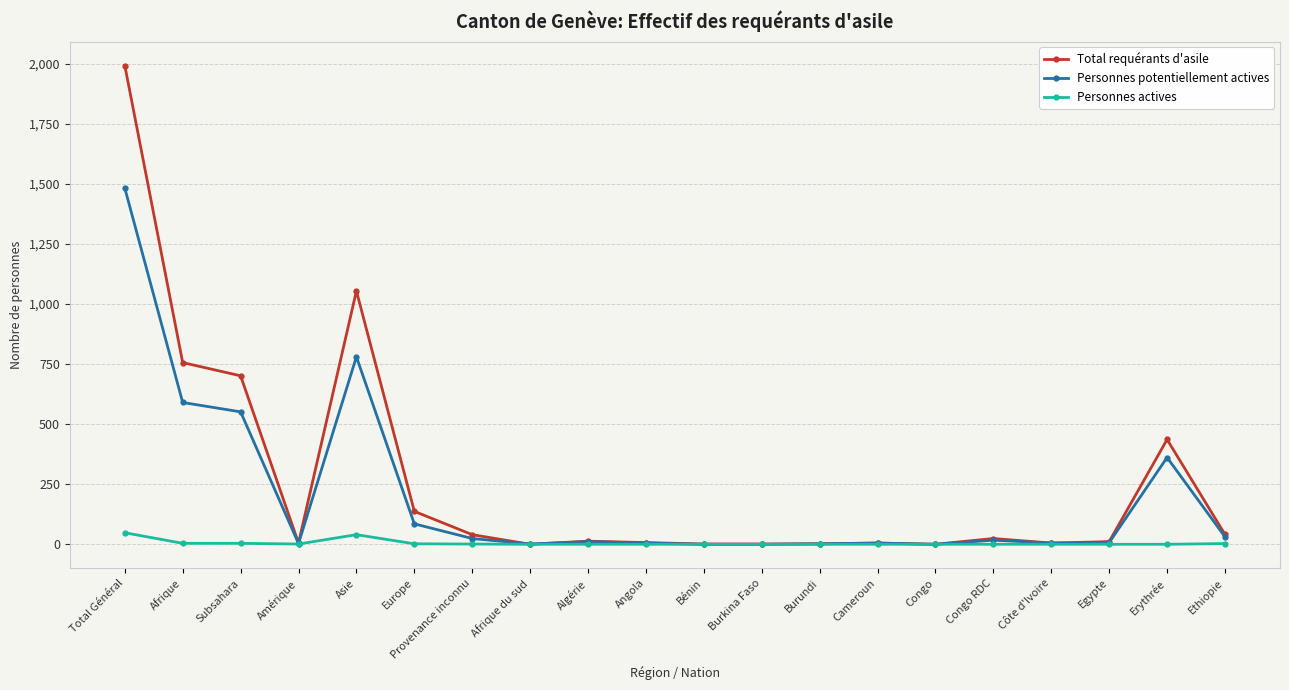

Which label corresponds to the largest value in the chart?

Total Général